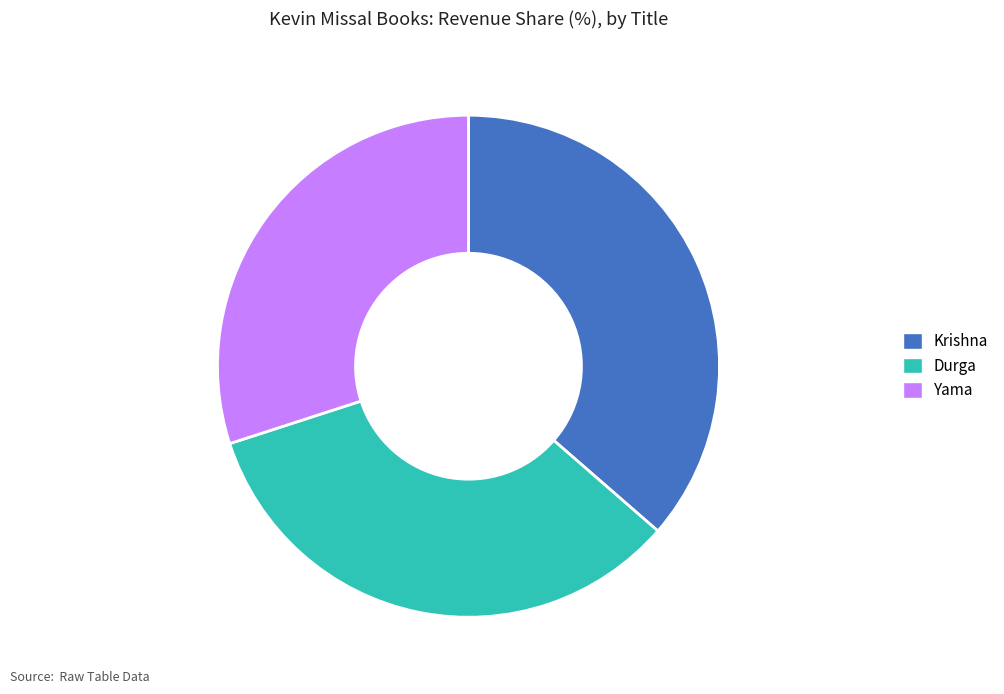

Do Krishna and Durga together represent more than half of the pie?

Yes